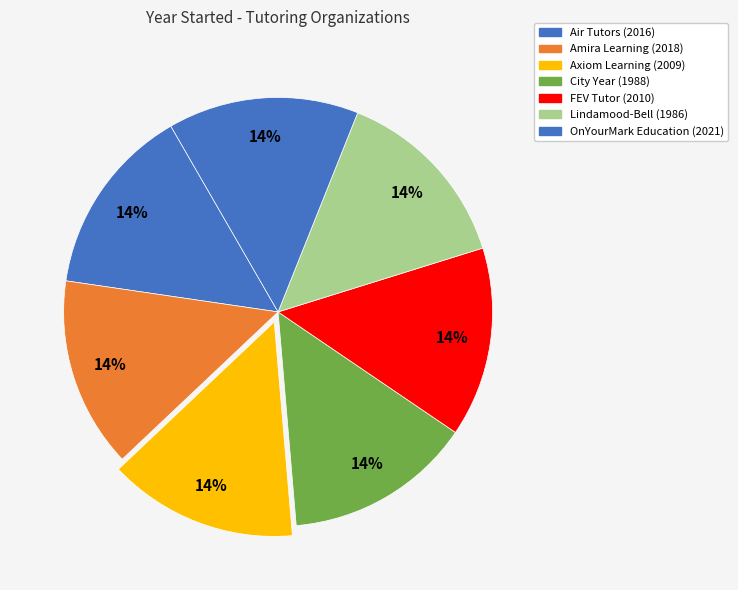

Is there any slice that represents more than half of the pie?

No